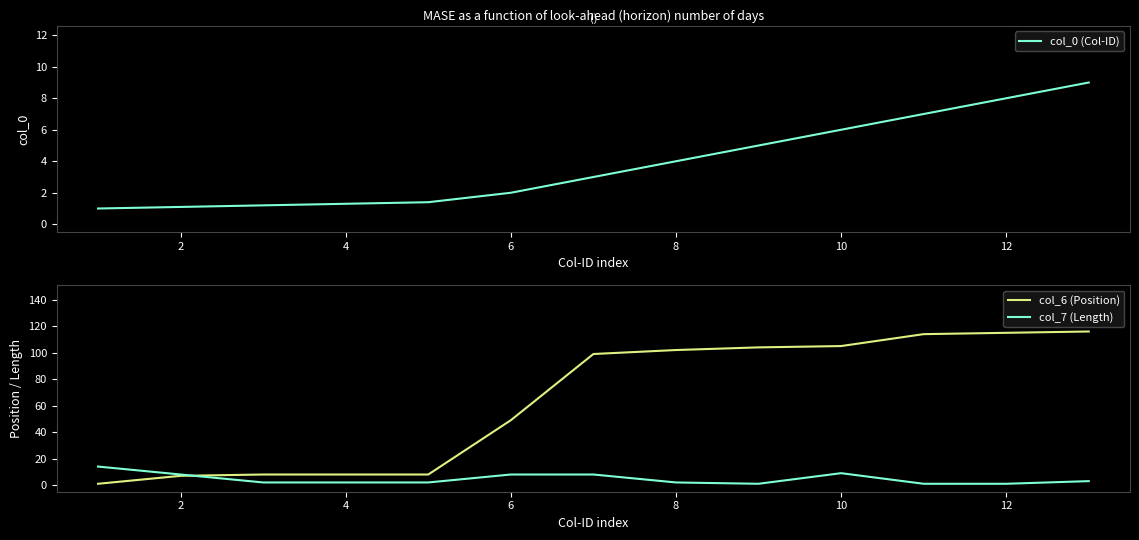

How many data points in col_7 (Length) are above 2?

6